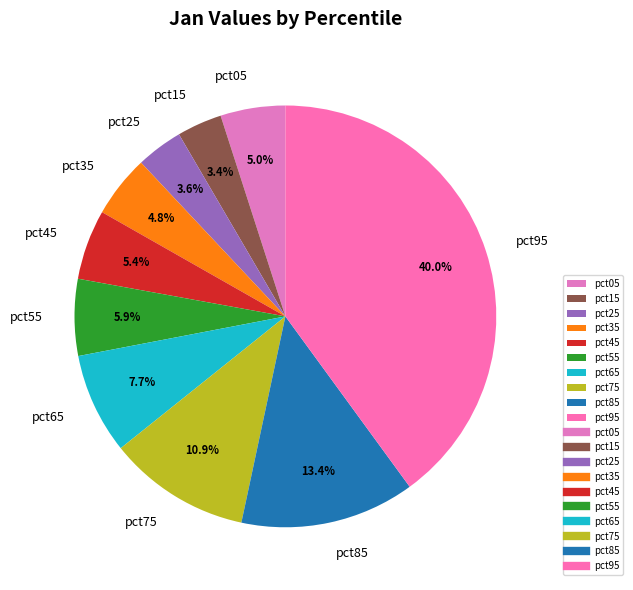

The pct85 slice represents 13% of the pie. True or false?

True